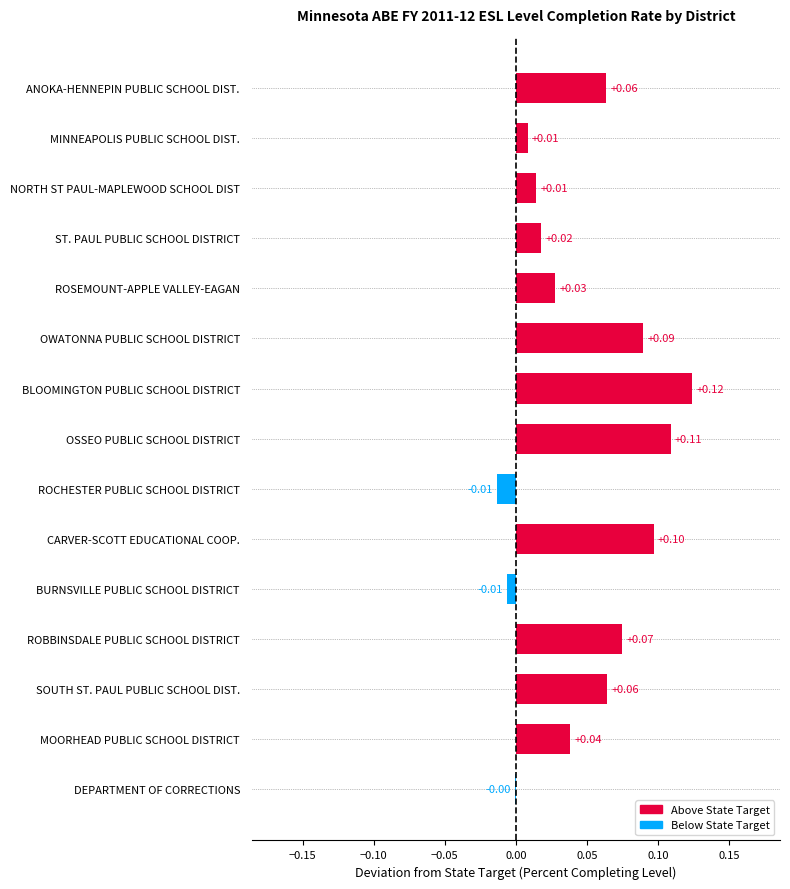

Which category has the highest value across all series?

BLOOMINGTON PUBLIC SCHOOL DISTRICT